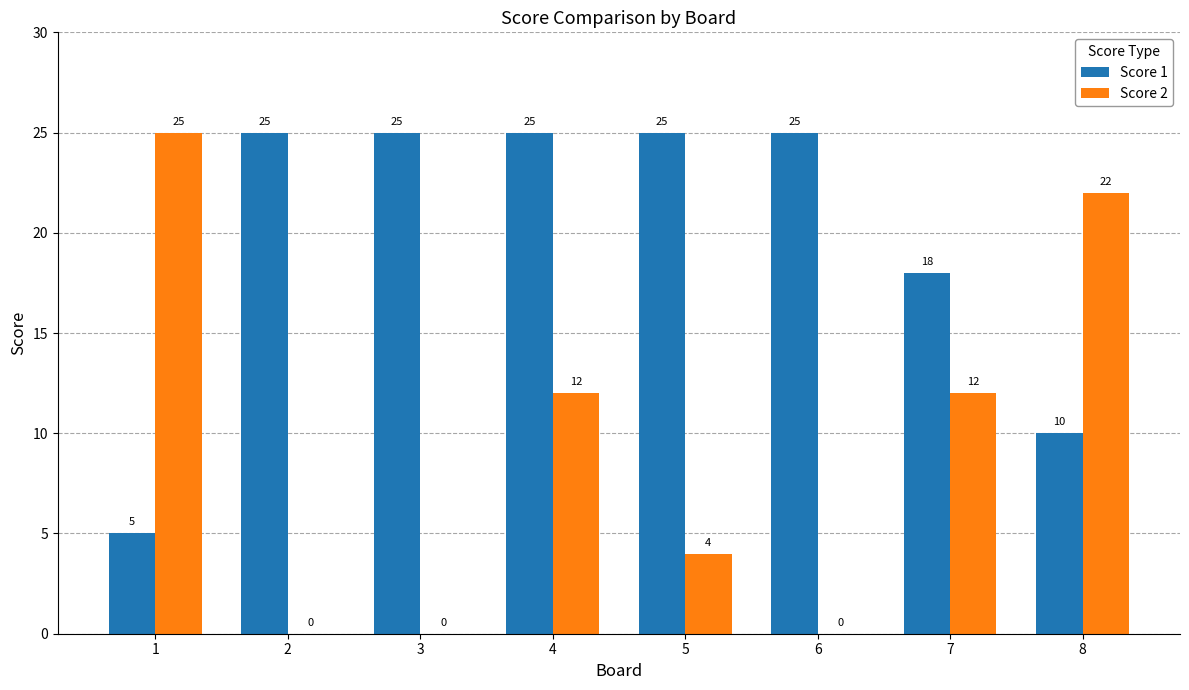

What is the sum of all Score 1 values?

158